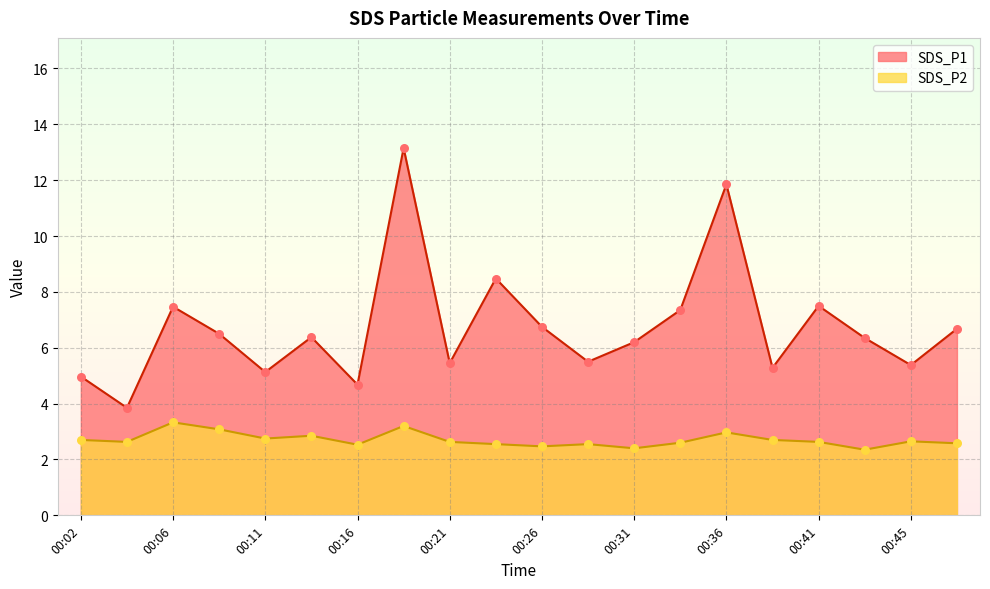

Is the value of SDS_P1 at 00:23 greater than the value of SDS_P2 at 00:02?

Yes